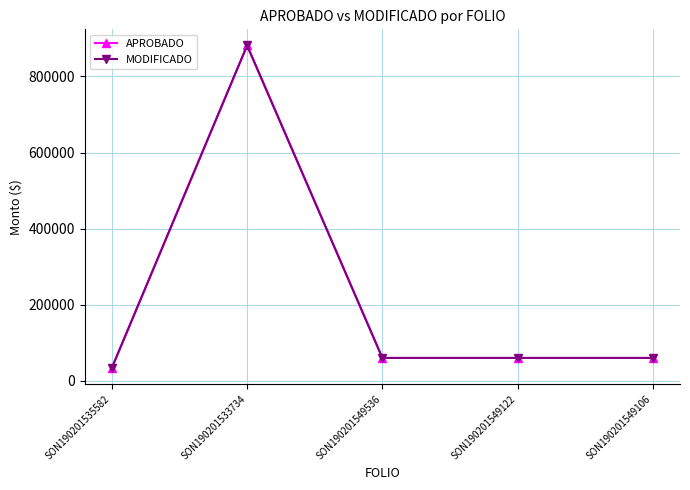

What is the lowest value of the MODIFICADO series?

33654.3